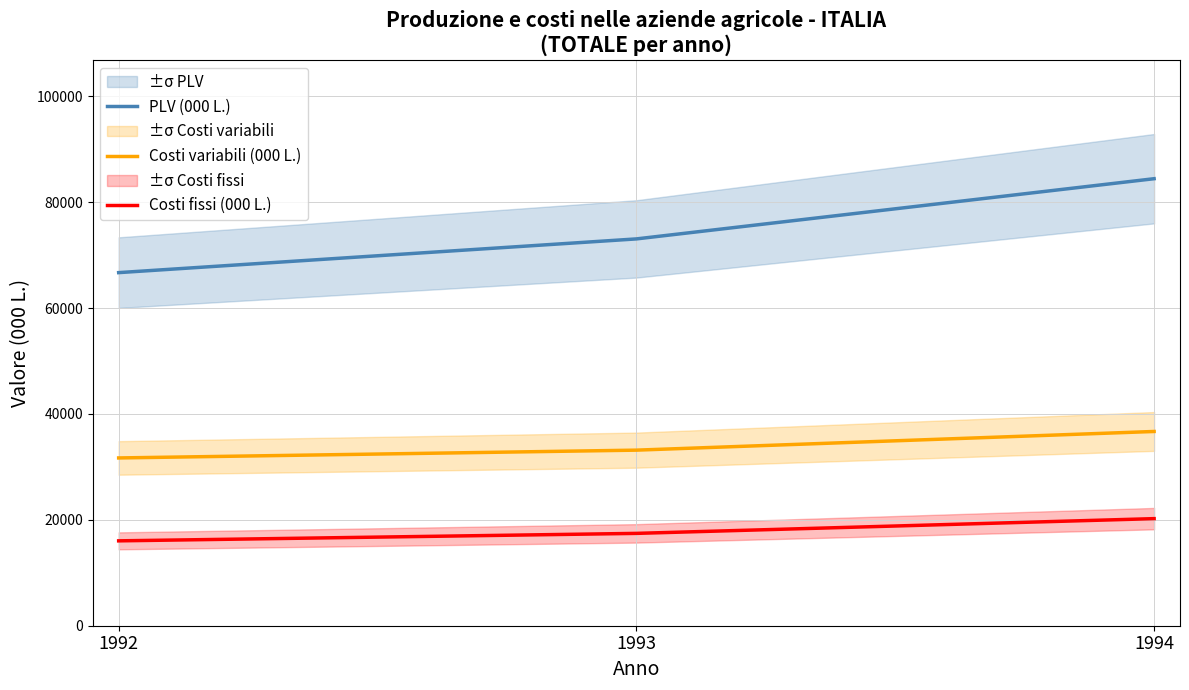

At which label is Costi variabili (000 L.) closest to 34184?

1993